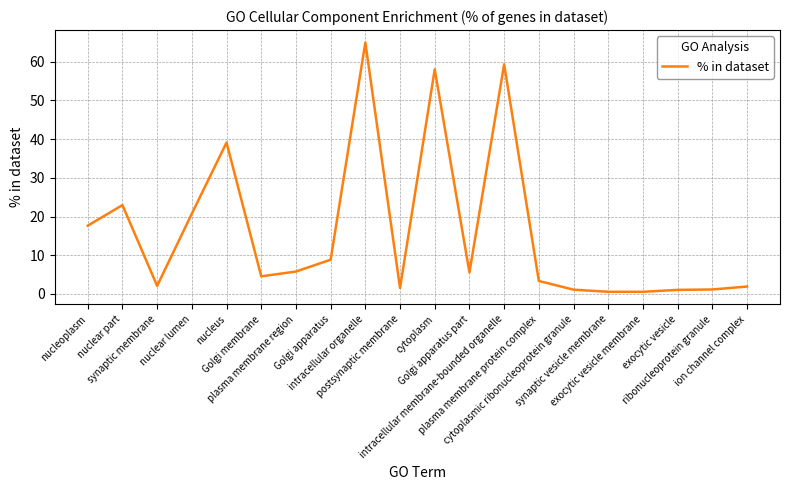

Reading right to left, transcribe all the data shown in this chart.

ion channel complex=1.9	ribonucleoprotein granule=1.1	exocytic vesicle=1.0	exocytic vesicle membrane=0.5	synaptic vesicle membrane=0.5	cytoplasmic ribonucleoprotein granule=1.1	plasma membrane protein complex=3.3	intracellular membrane-bounded organelle=59.4	Golgi apparatus part=5.5	cytoplasm=58.0	postsynaptic membrane=1.5	intracellular organelle=65.0	Golgi apparatus=8.8	plasma membrane region=5.8	Golgi membrane=4.5	nucleus=39.1	nuclear lumen=20.7	synaptic membrane=2.1	nuclear part=22.9	nucleoplasm=17.6